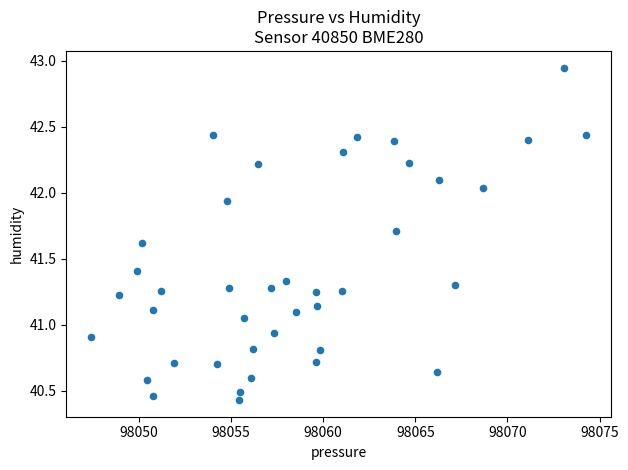

What is the range of X values (max minus min)?

26.9